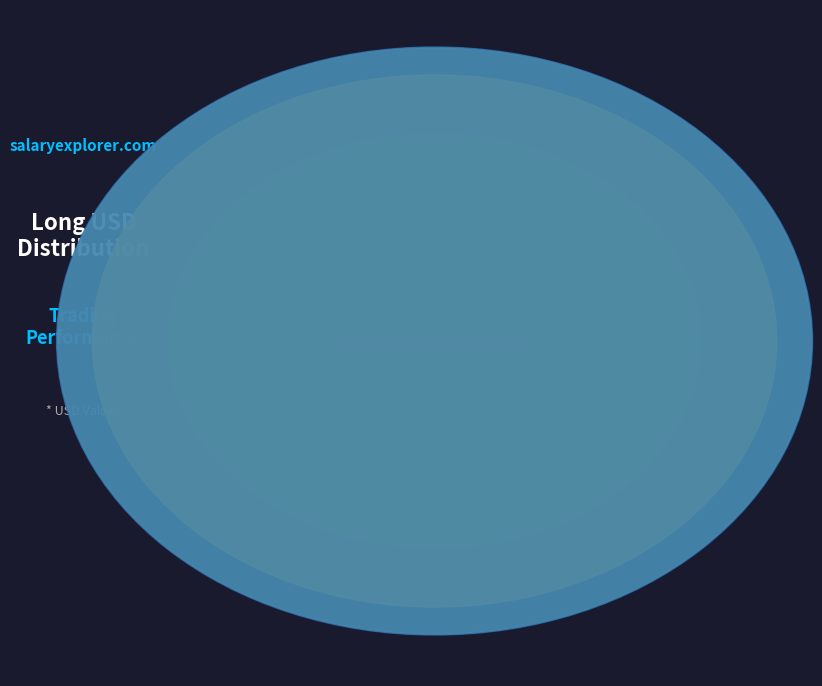

Do Gross profit and Net profit together represent more than half of the pie?

Yes